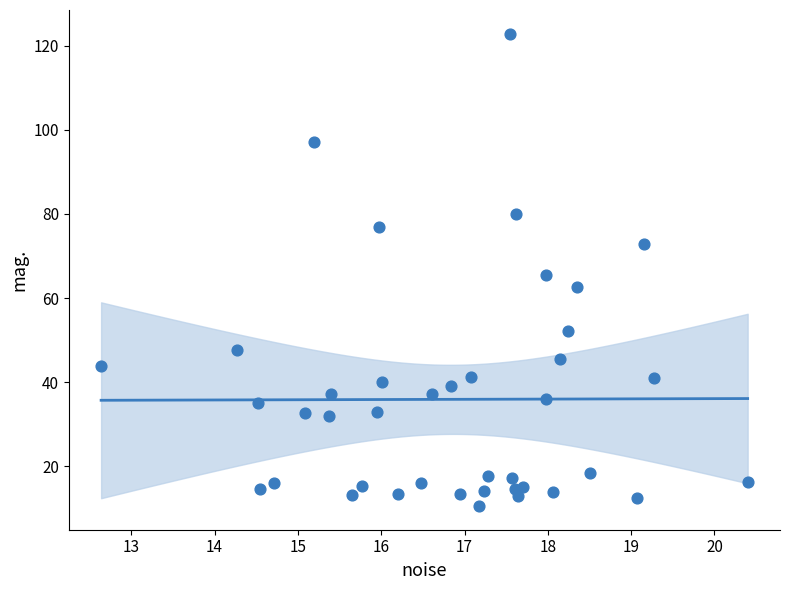

What is the range of X values (max minus min)?

7.8